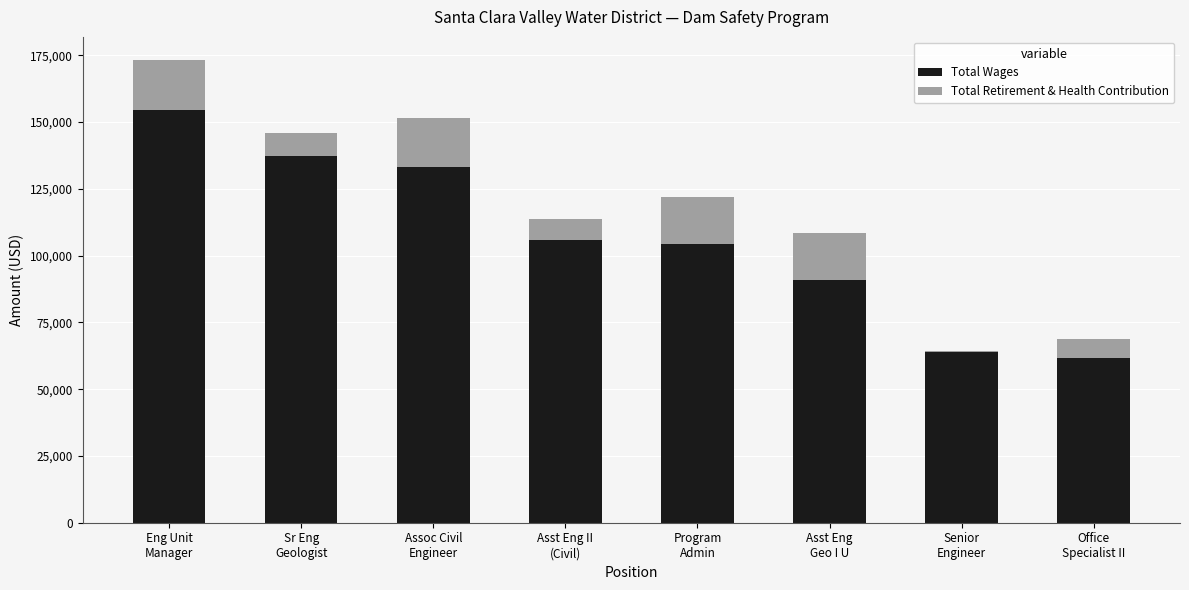

What is the highest value of the Total Wages series?

154667